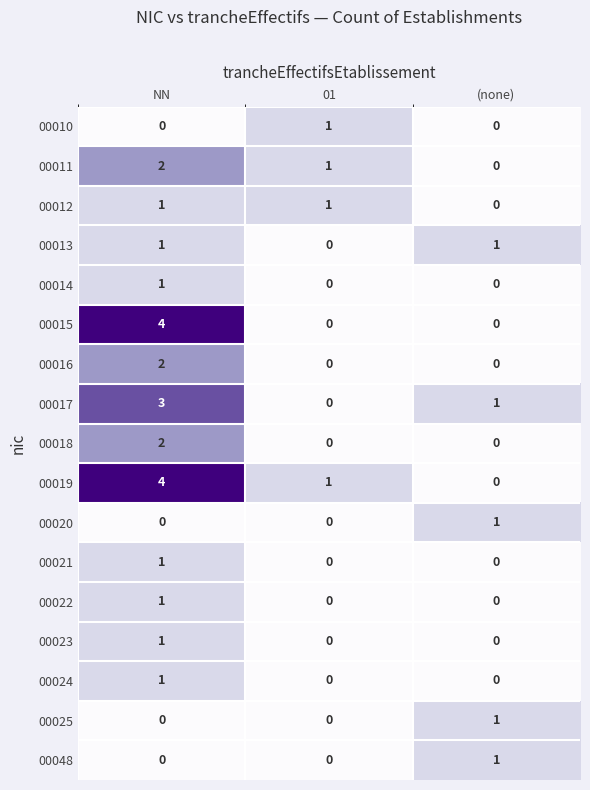

True or false: 00014 has a value of 0 at (none).

True